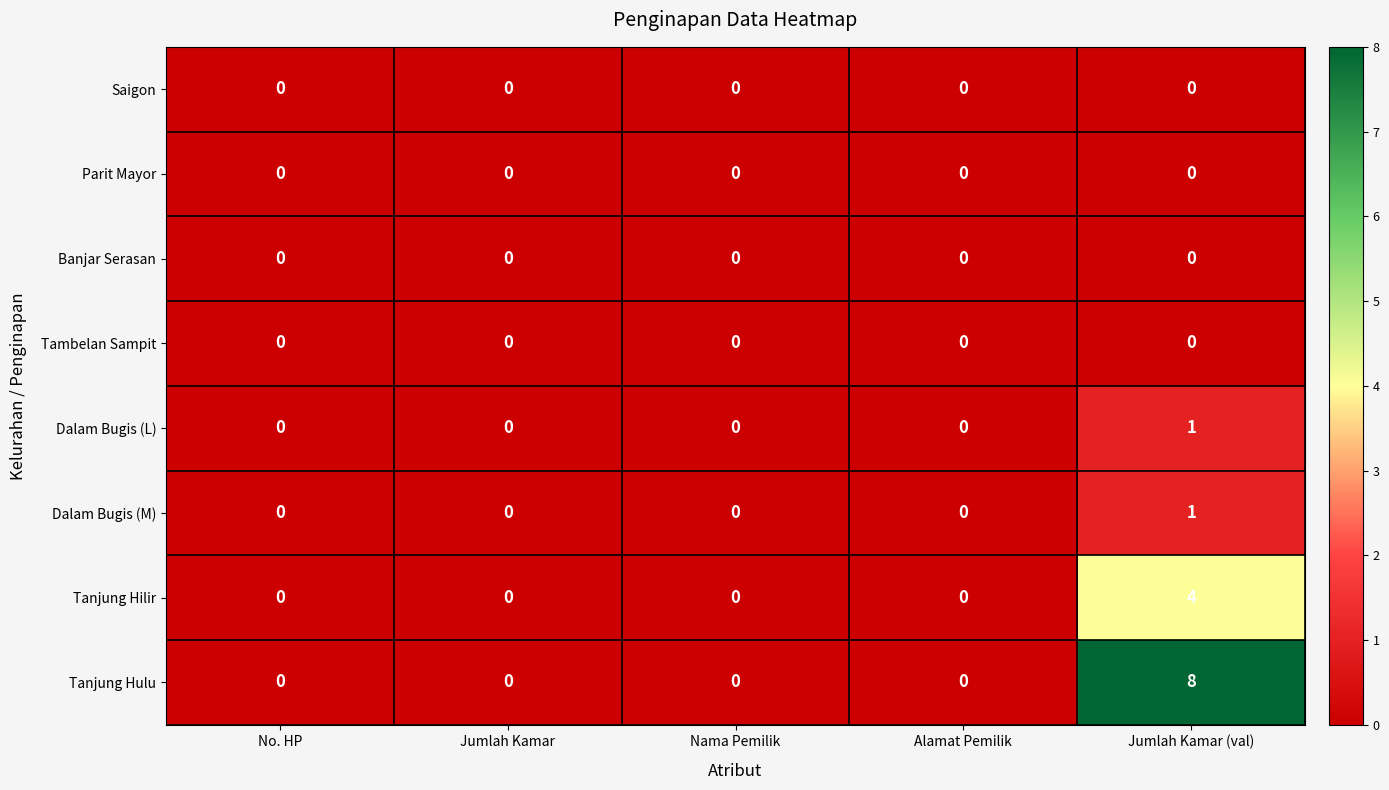

At which category is the sum across all series the highest?

Jumlah Kamar (val)